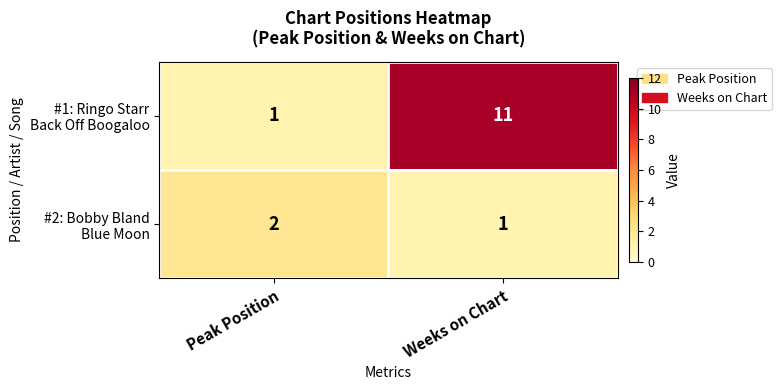

How many series are shown in this chart?

2